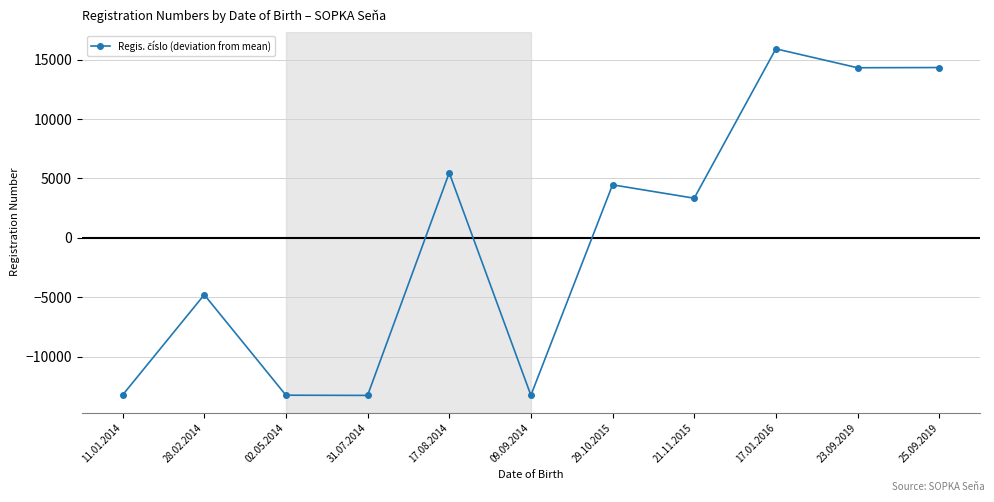

The chart shows a value of 14333 at 25.09.2019. True or false?

True